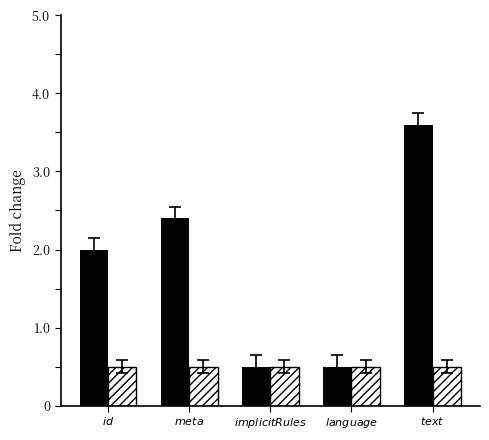

What is the maximum value shown in the chart?

3.6